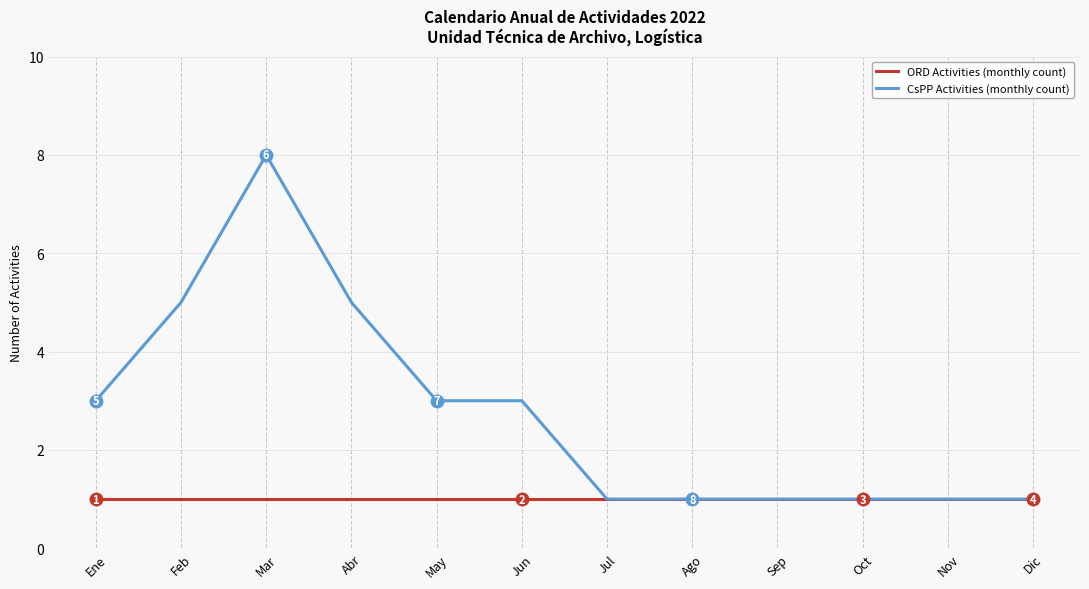

The value of CsPP Activities (monthly count) at Feb is 5. True or false?

True